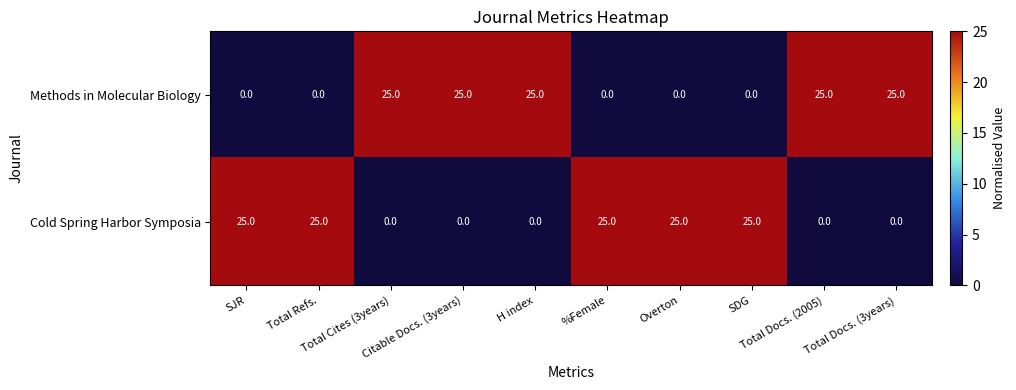

What is the total value across all series at Total Refs.?

25